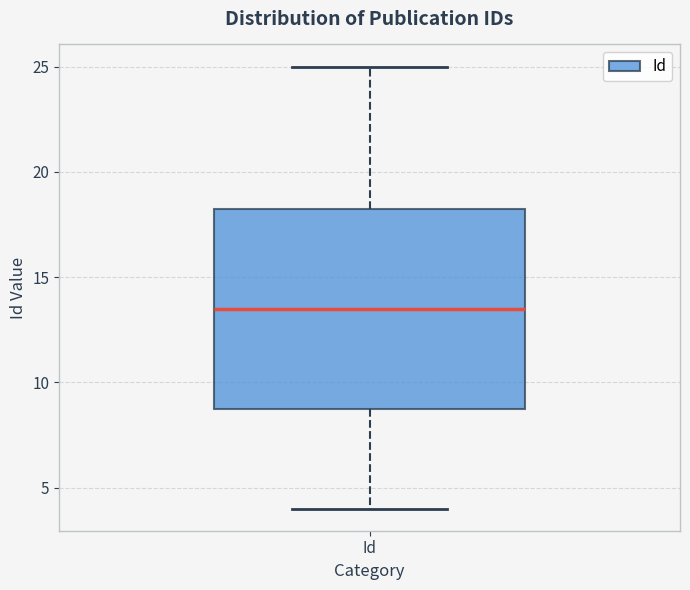

Transcribe this box plot: give where the median line is, the range the box spans, and where the two whiskers end, as read against the y-axis. The values are not printed on the chart, so give them approximately, as read against the axis.

median 13.5, box 9.0 to 18.5, whiskers 4.0 to 25.0